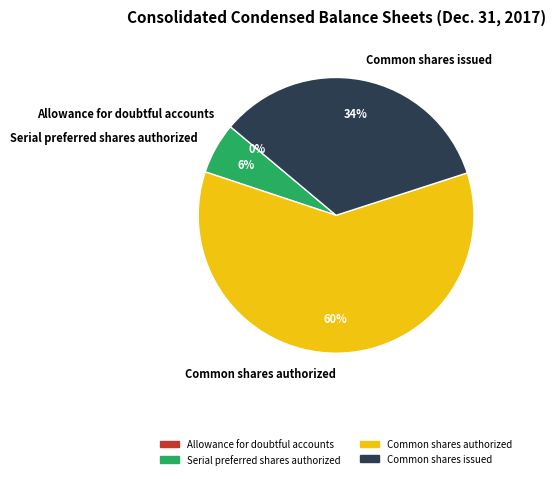

The Serial preferred shares authorized slice represents 6% of the pie. True or false?

True